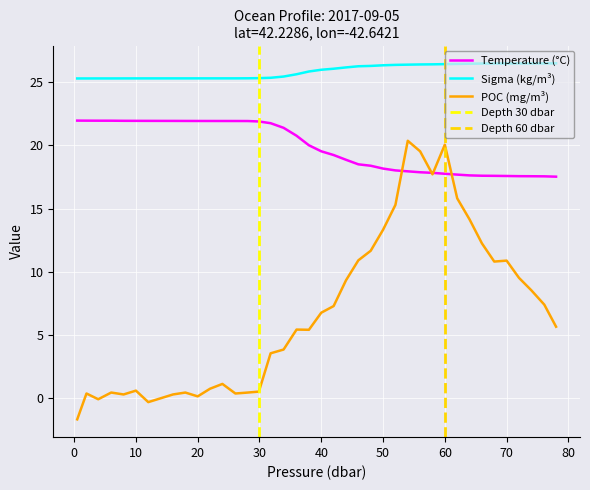

What is the maximum value for POC (mg/m³)?

20.4